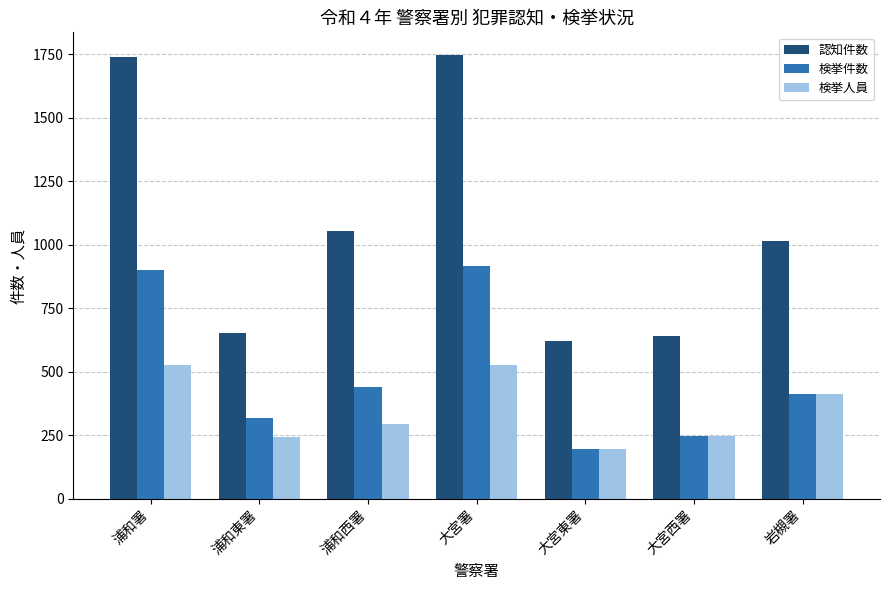

Rank the series by their maximum value, from lowest to highest.

検挙人員, 検挙件数, 認知件数